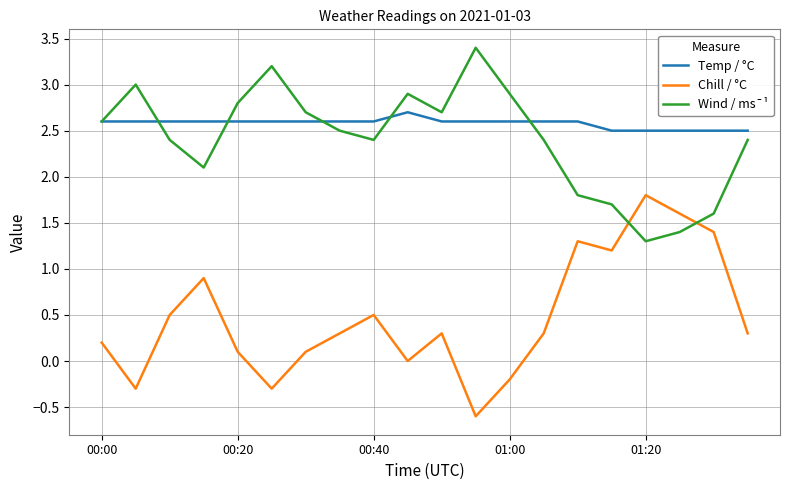

What are all the series names shown in the legend?

Temp / °C, Chill / °C, Wind / ms¯¹